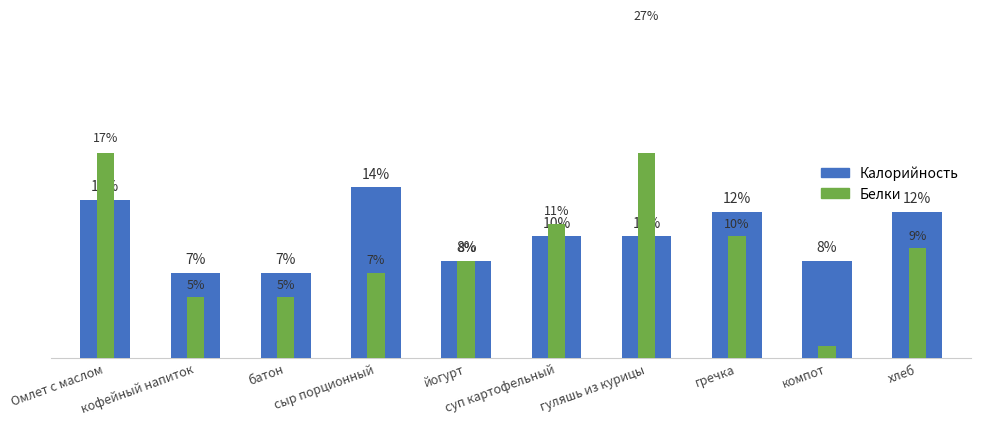

What is the smallest value displayed?

1